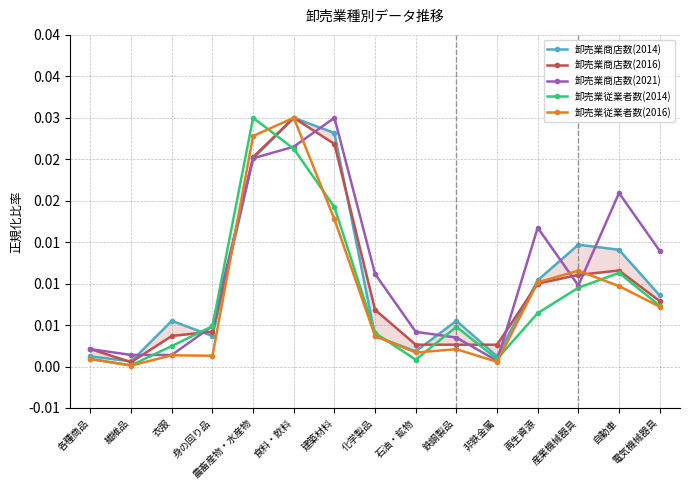

Is it true that 卸売業従業者数(2016) equals 0.0 at 再生資源?

False